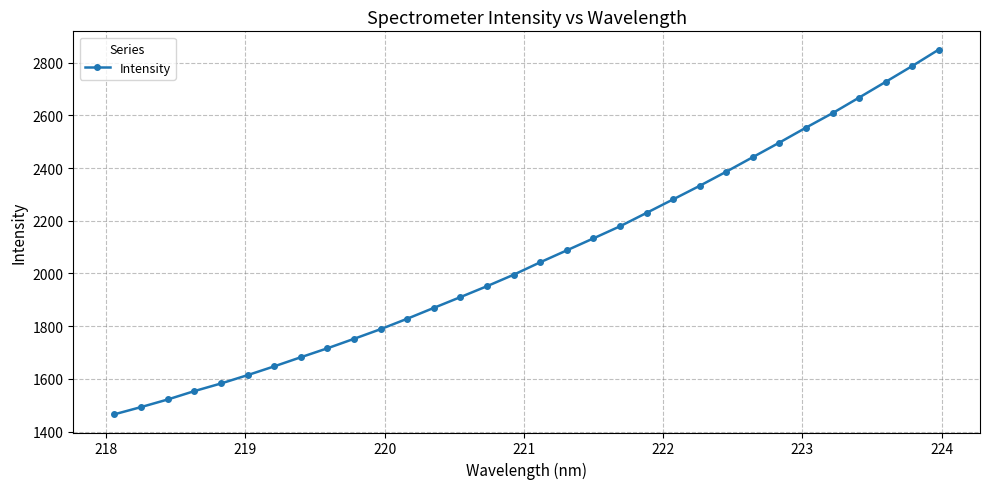

How many data points does each series have?

32